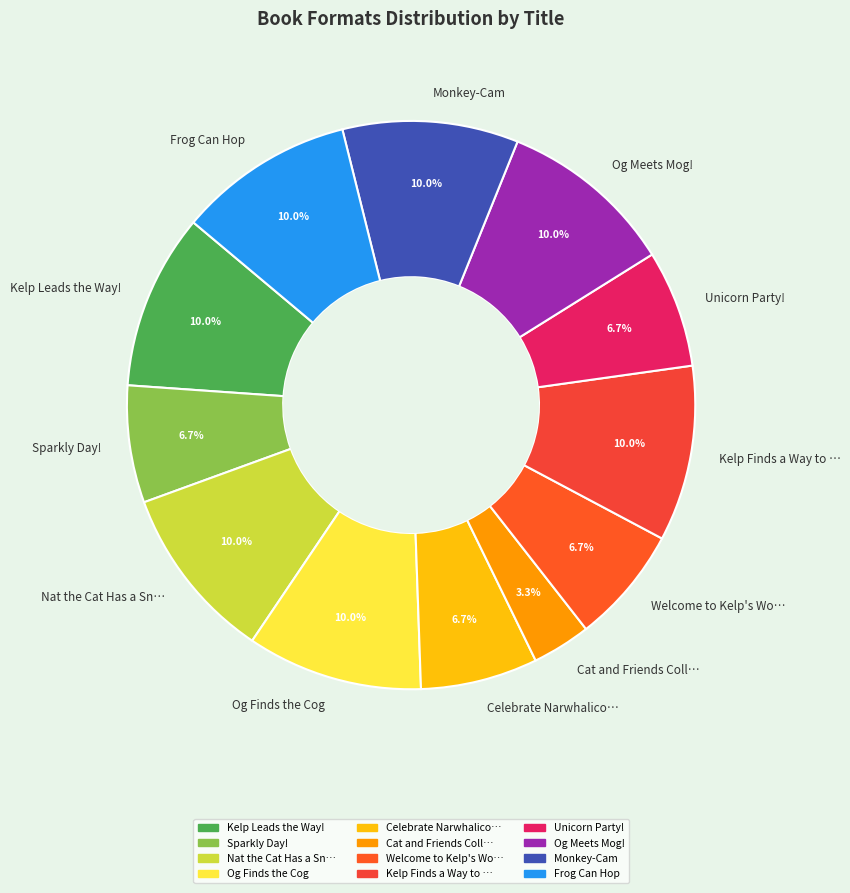

Which slice is the smallest?

Cat and Friends Coll…